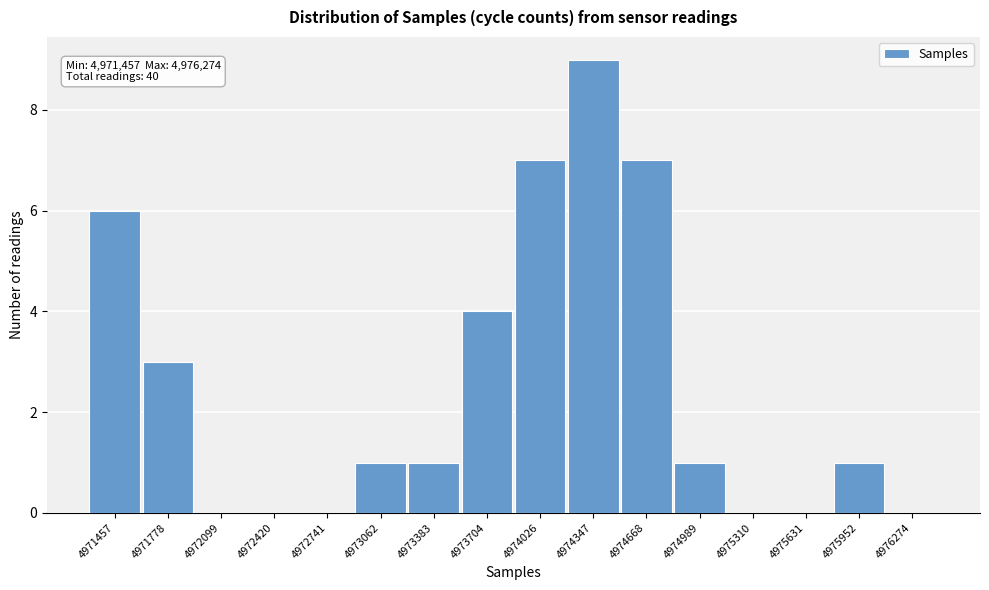

Reading left to right, list all the values displayed in this chart.

4971457=6	4971778=3	4972099=0	4972420=0	4972741=0	4973062=1	4973383=1	4973704=4	4974026=7	4974347=9	4974668=7	4974989=1	4975310=0	4975631=0	4975952=1	4976274=0